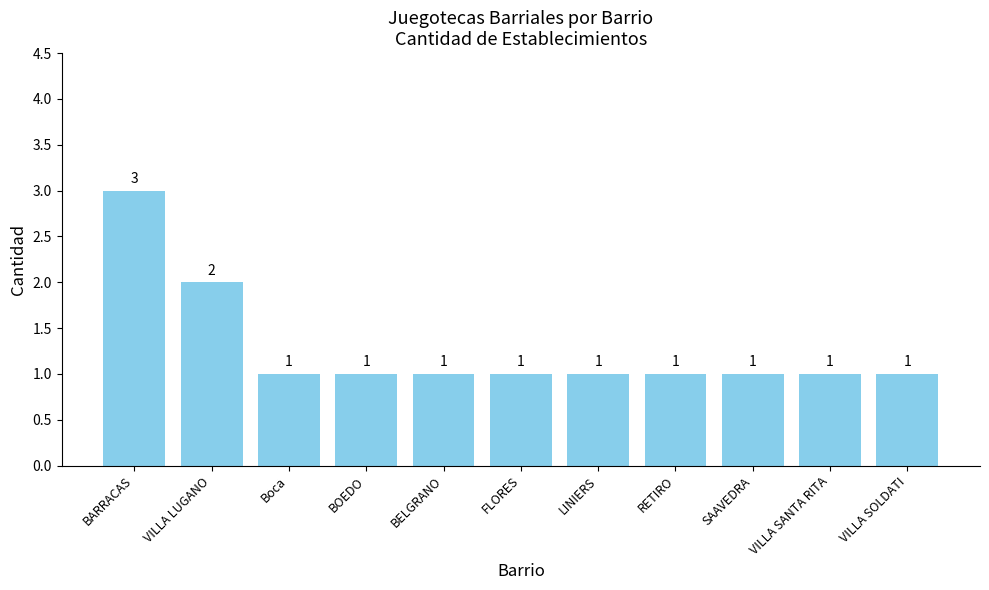

At which label is the value closest to 2?

VILLA LUGANO